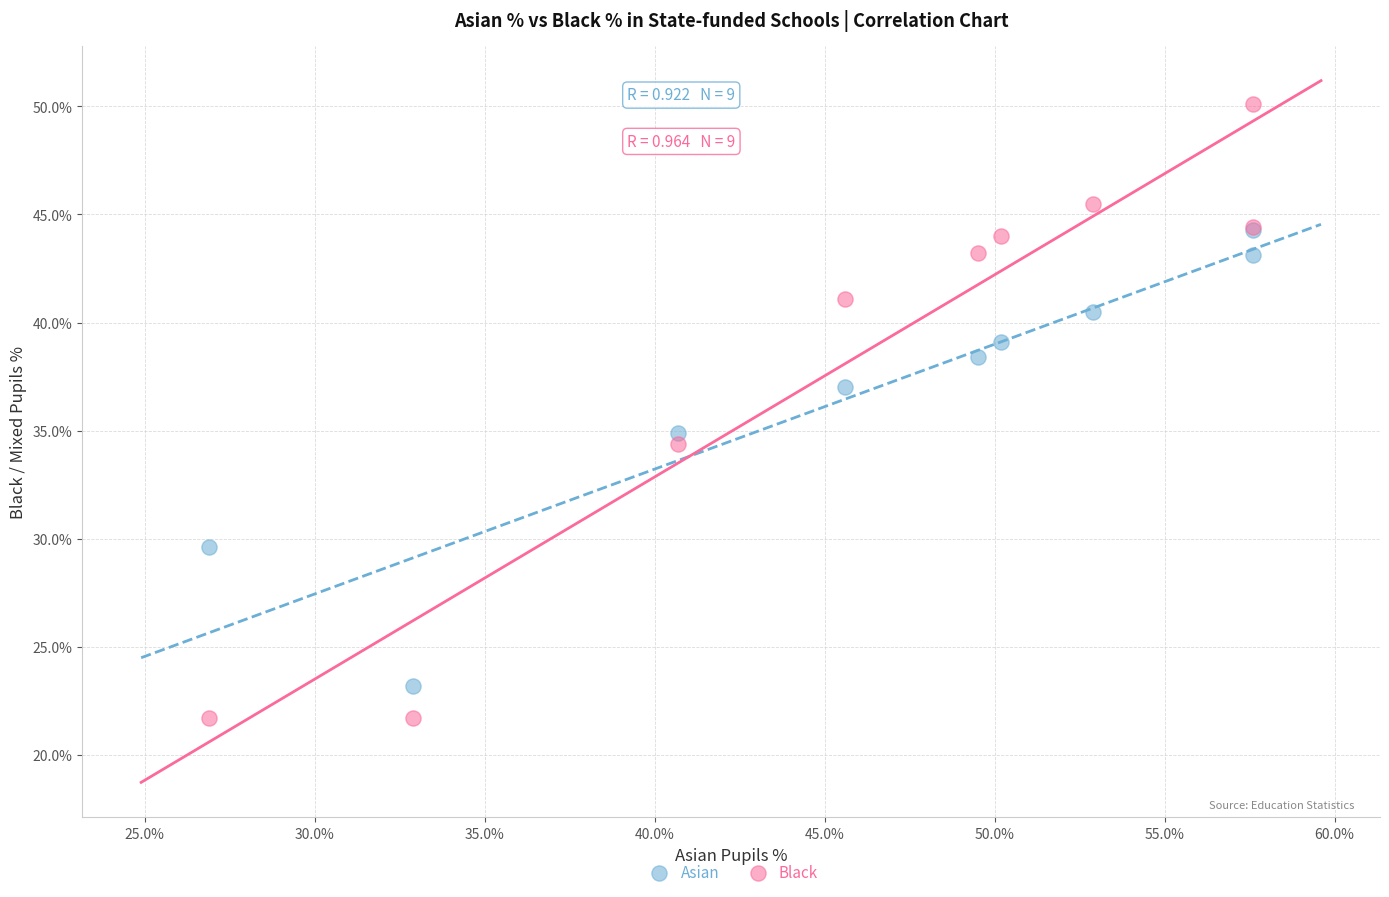

Which series has the widest spread of Y values?

Black